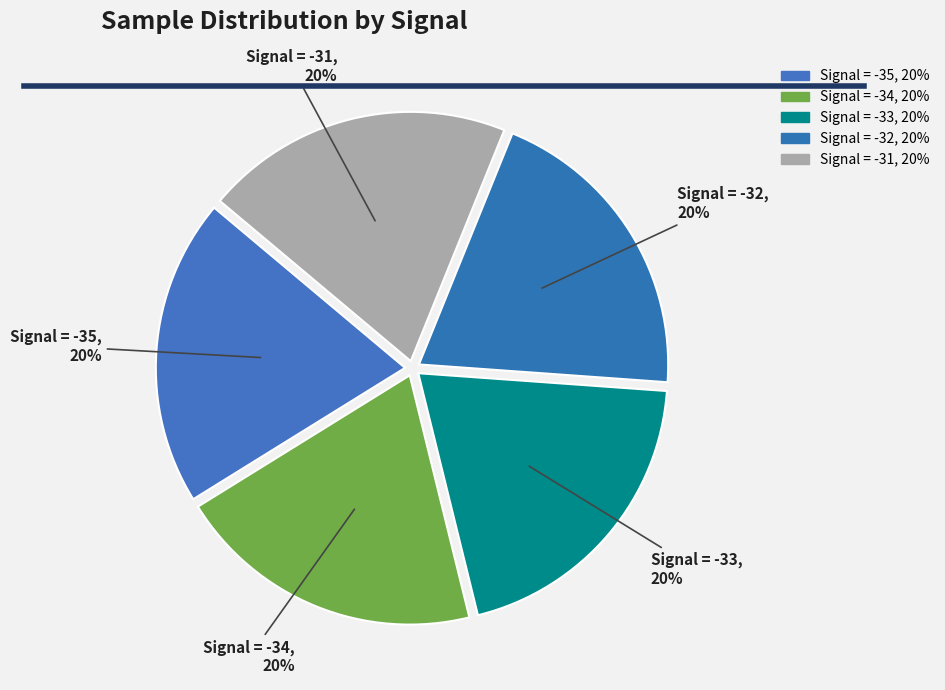

To the nearest percent, what portion does Signal = -31 represent?

20%